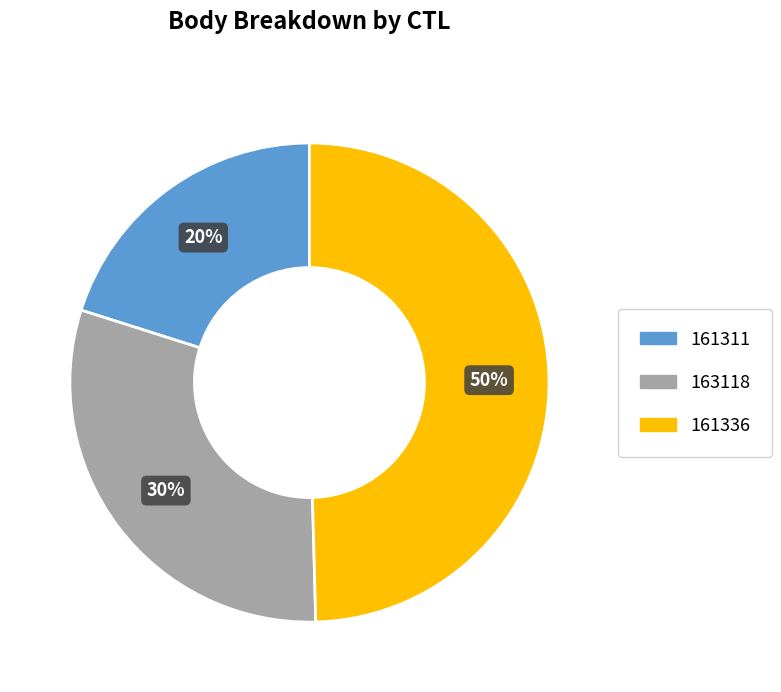

To the nearest percent, what is the average slice percentage?

33%